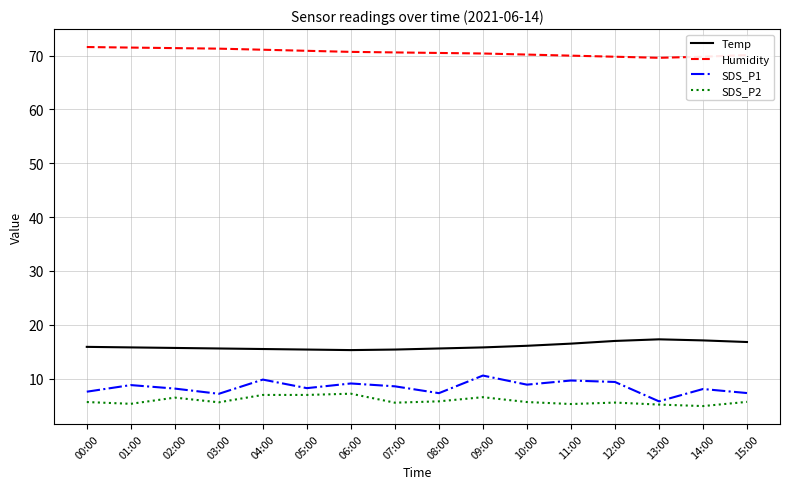

What is the smallest value displayed?

4.9